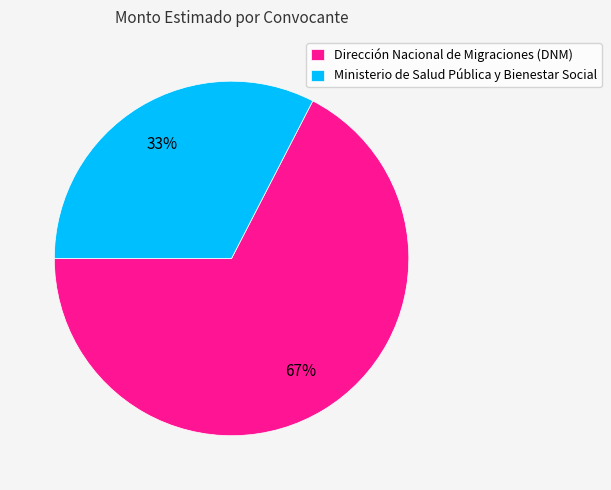

Which has a higher value, Dirección Nacional de Migraciones (DNM) or Ministerio de Salud Pública y Bienestar Social?

Dirección Nacional de Migraciones (DNM)